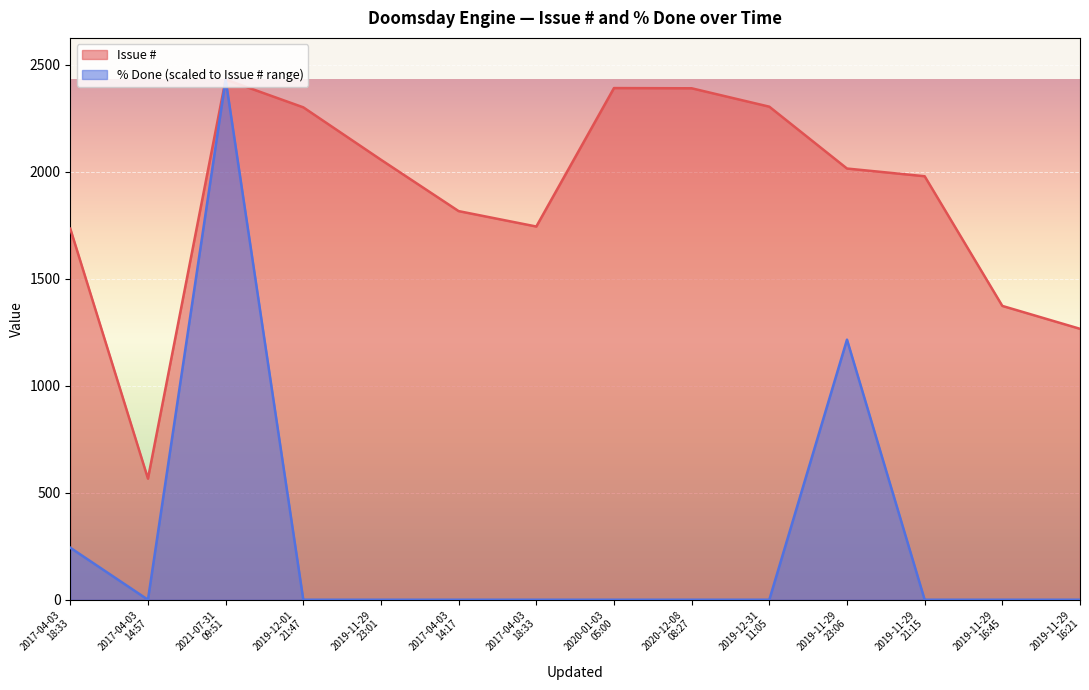

What are all the series names shown in the legend?

Issue #, % Done (scaled to Issue # range)